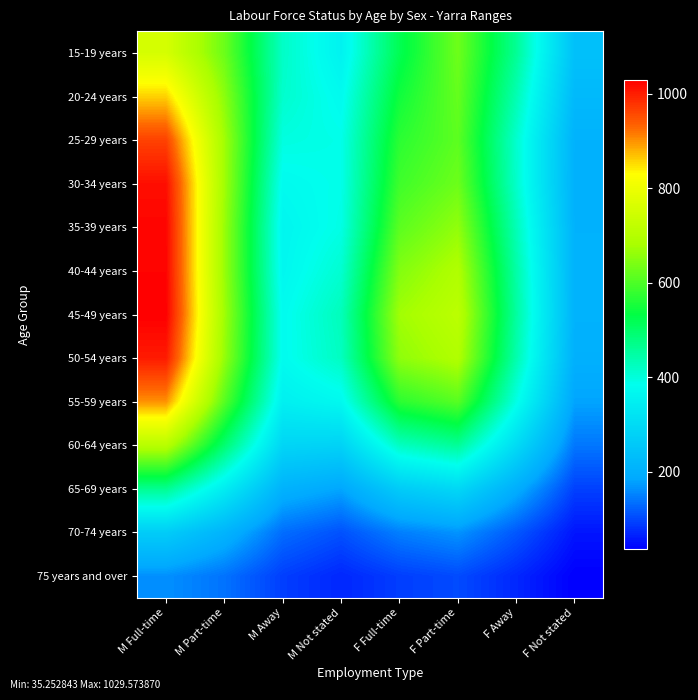

What is the total value across all series at M Not stated?

4172.3